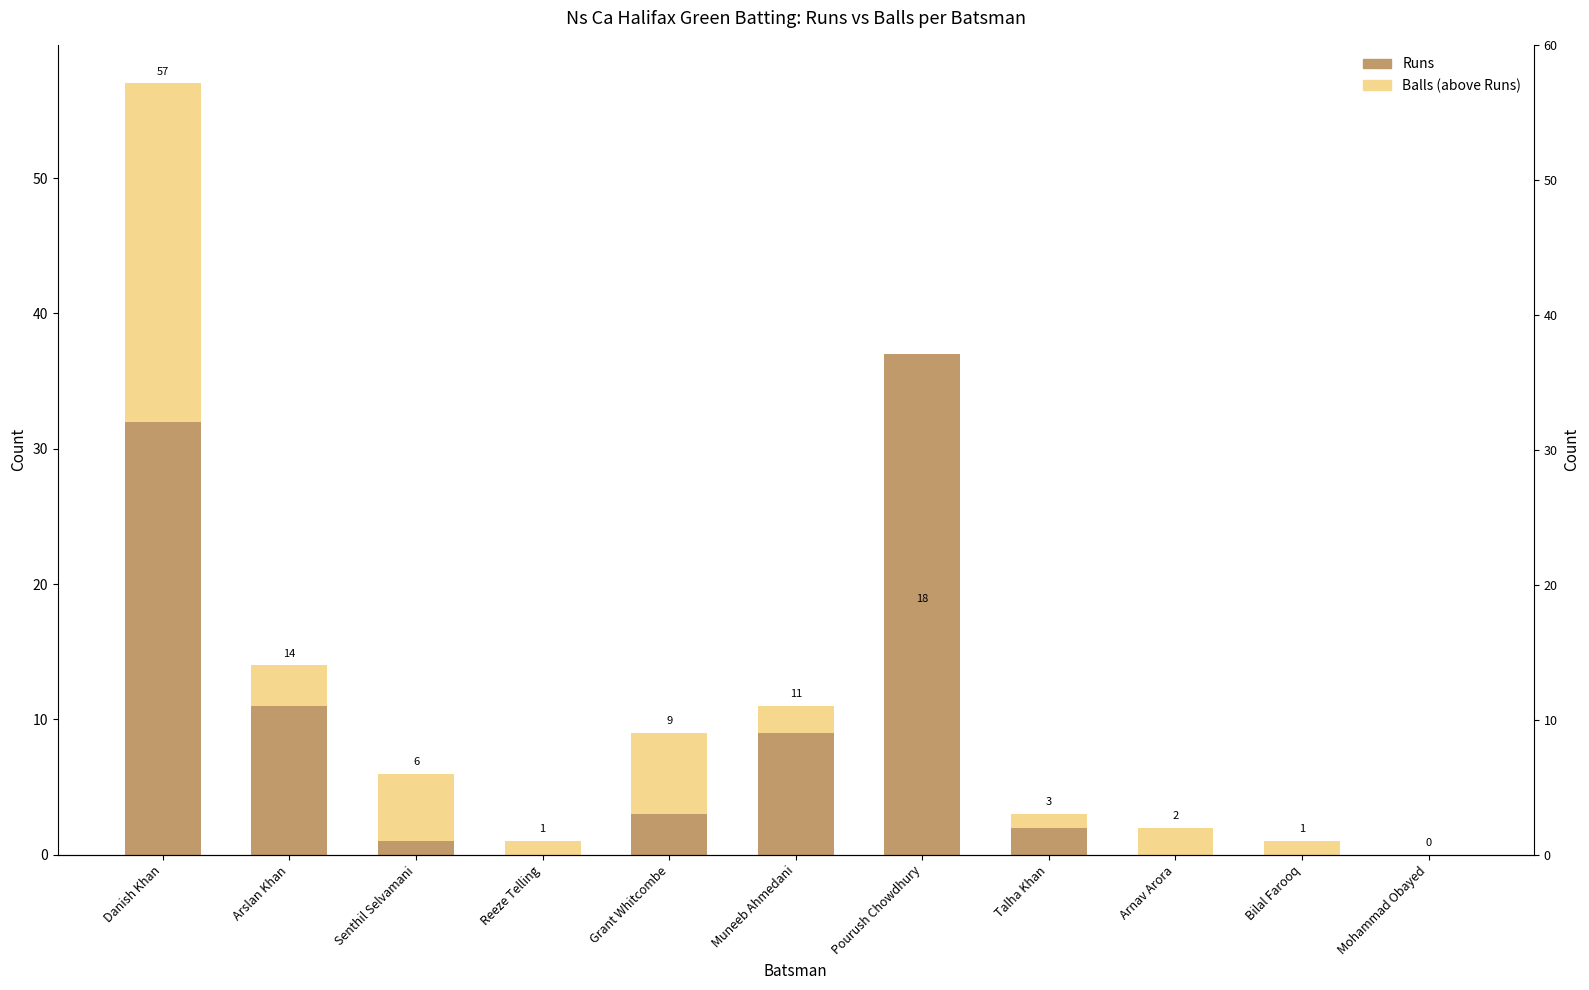

What is the value of the Runs bar at the 1st from the left?

32